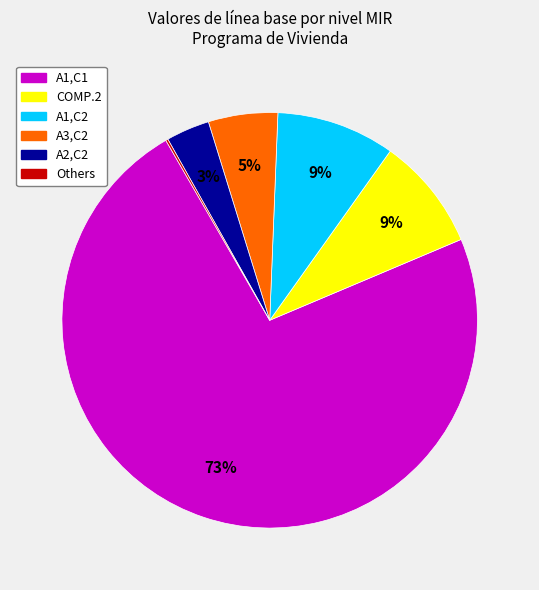

Is there any slice that represents more than half of the pie?

Yes